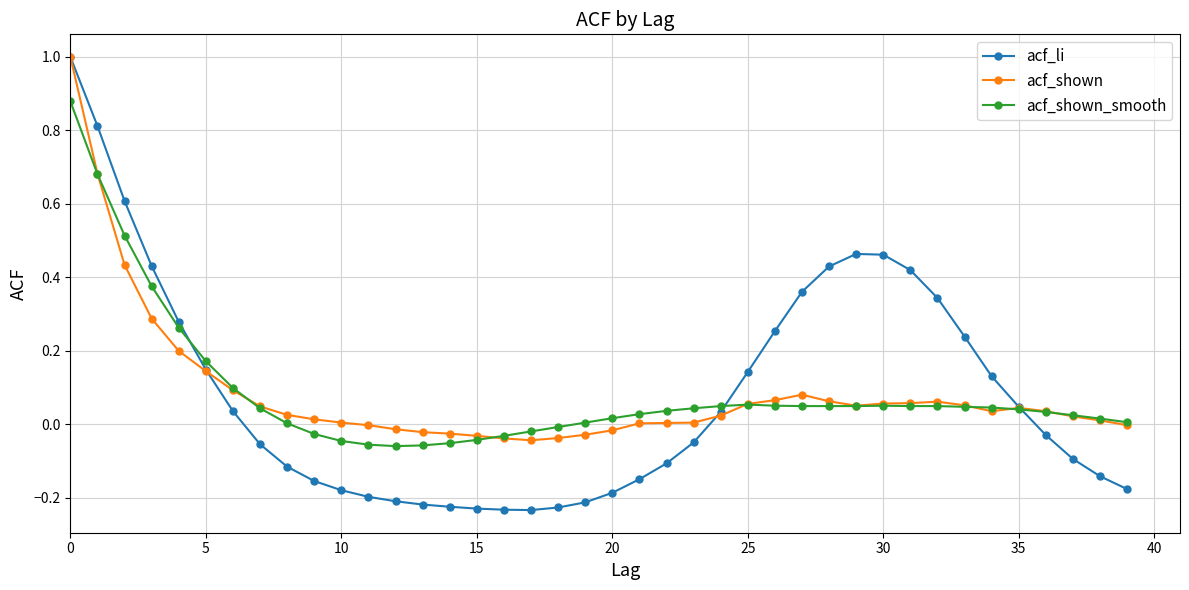

True or false: acf_shown has more than 2 points higher than both neighbors.

True